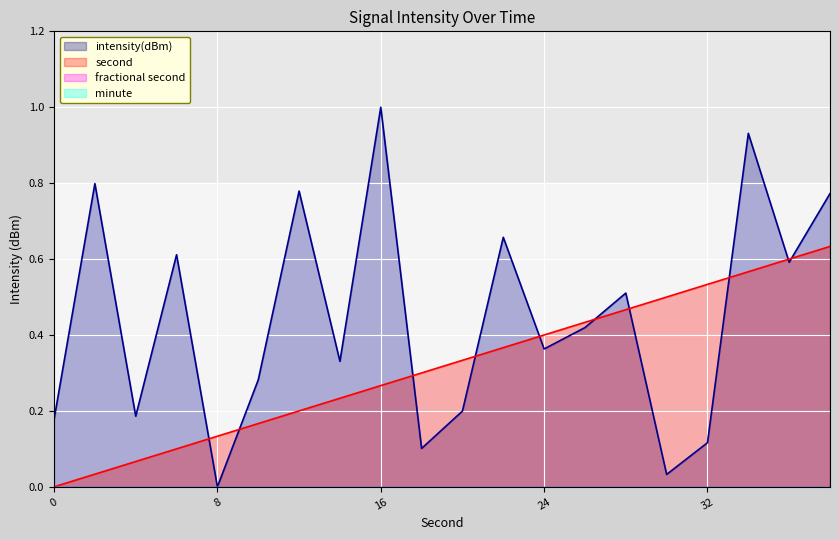

Reading right to left, what are all the values shown in this chart?

intensity(dBm): 0.8	0.6	0.9	0.1	0.0	0.5	0.4	0.4	0.7	0.2	0.1	1.0	0.3	0.8	0.3	0.0	0.6	0.2	0.8	0.2
second: 0.6	0.6	0.6	0.5	0.5	0.5	0.4	0.4	0.4	0.3	0.3	0.3	0.2	0.2	0.2	0.1	0.1	0.1	0.0	0.0